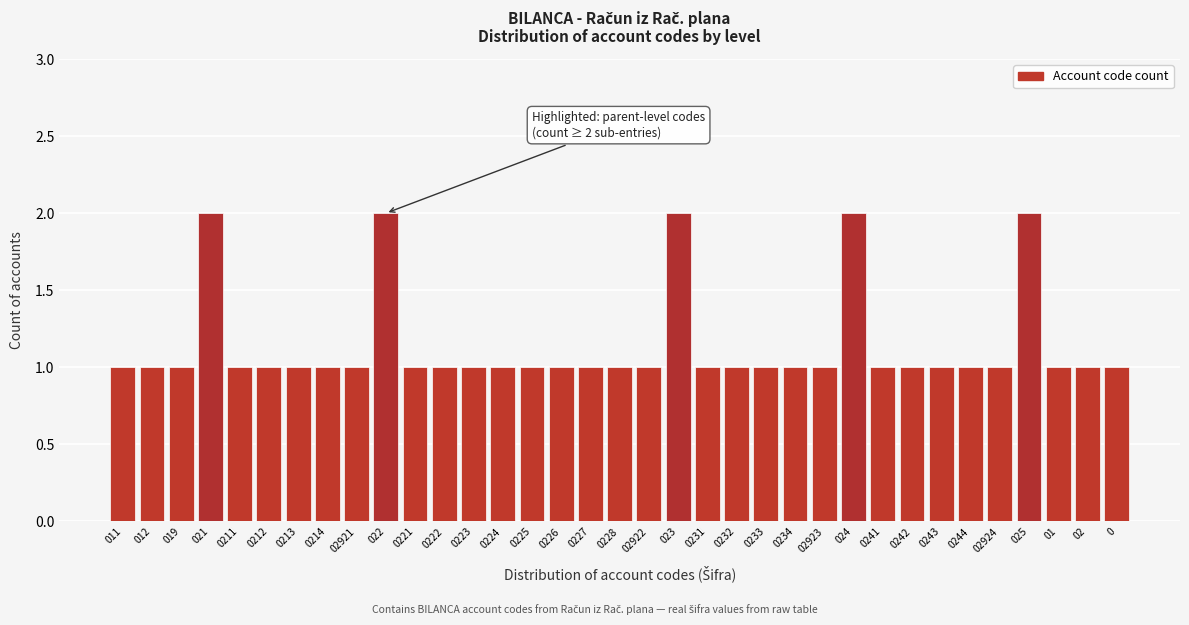

What is the sum of the values at 024 and 0214?

3